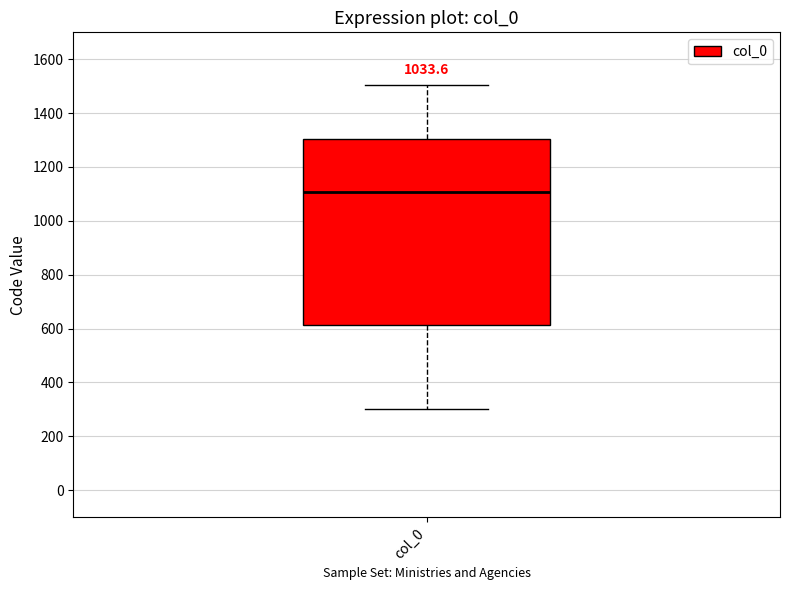

Transcribe this box plot: give where the median line is, the range the box spans, and where the two whiskers end, as read against the y-axis. The values are not printed on the chart, so give them approximately, as read against the axis.

median 1100, box 620 to 1300, whiskers 300 to 1500